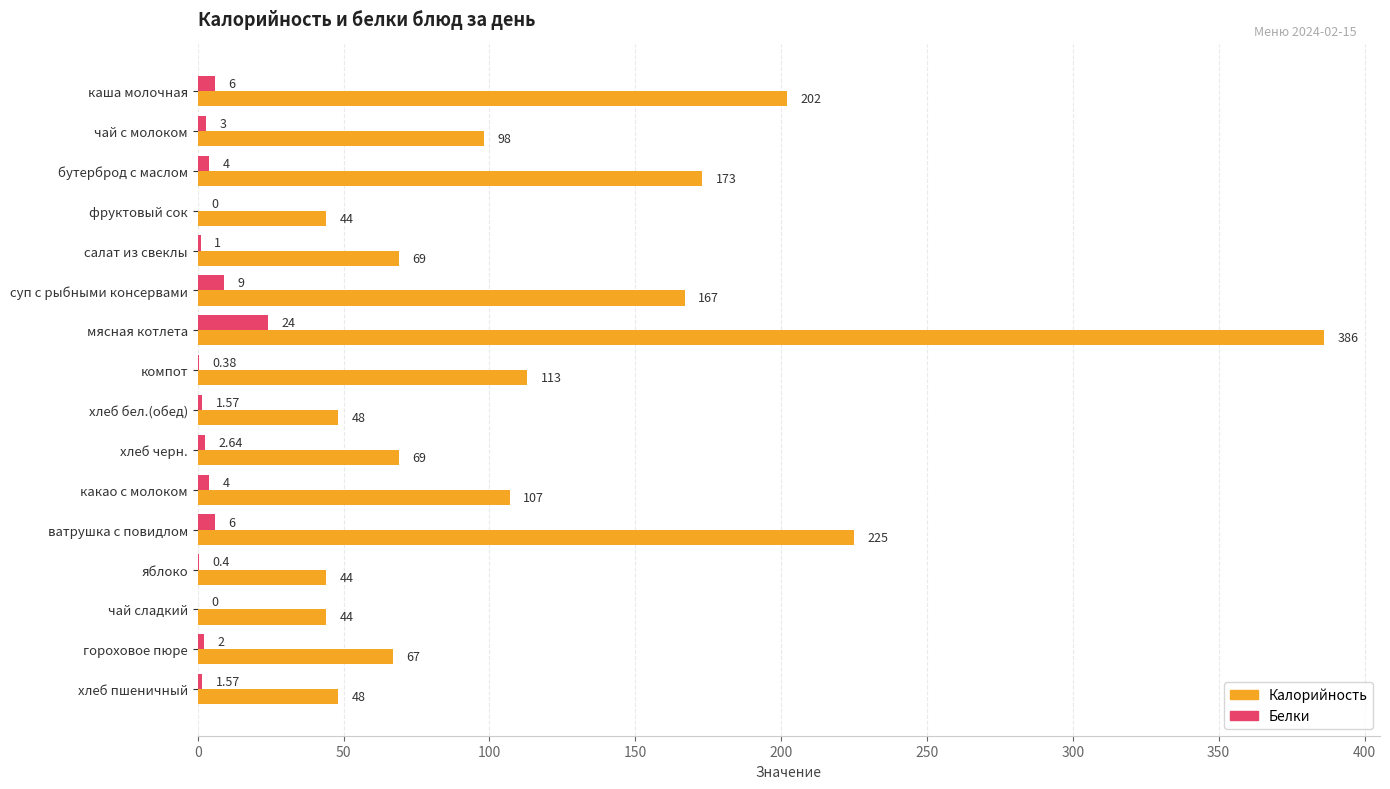

What is the sum of the Белки values at хлеб бел.(обед) and компот?

2.0